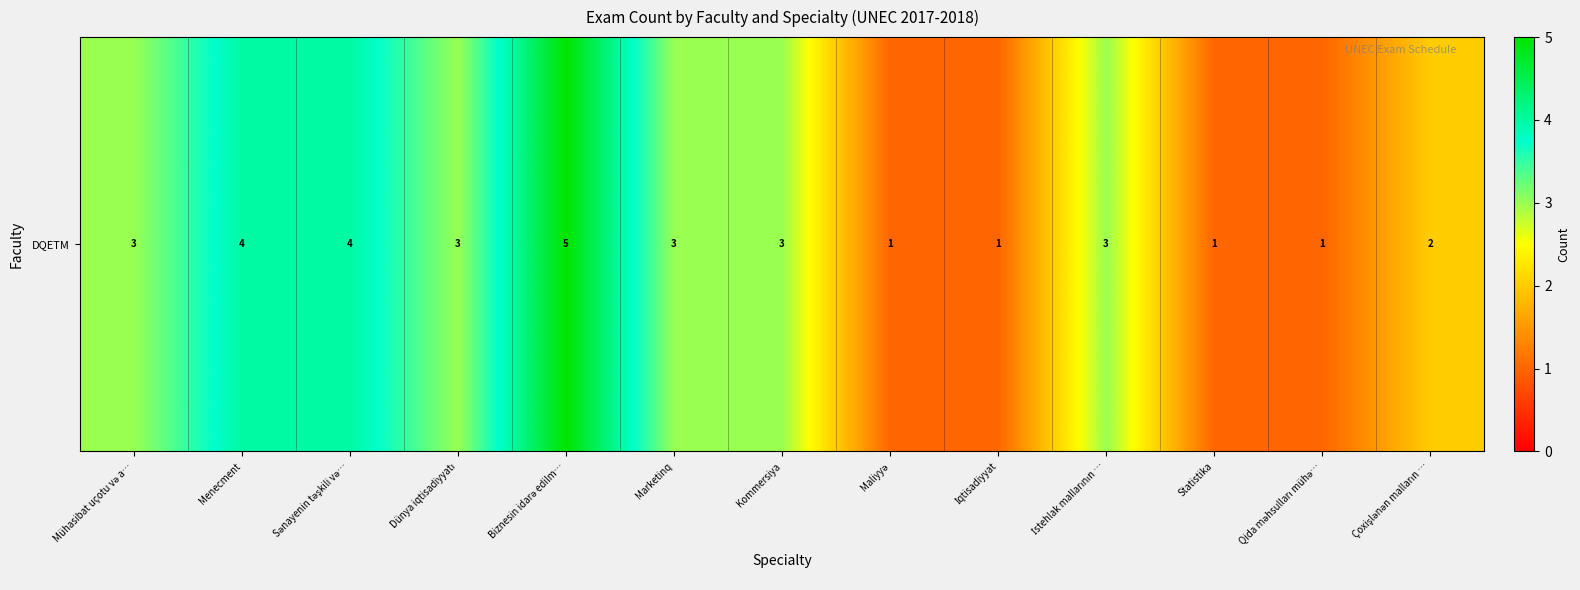

Rank the categories by value from highest to lowest.

Biznesin idarə edilm…, Menecment, Sənayenin təşkili və…, Mühasibat uçotu və a…, Dünya iqtisadiyyatı, Marketinq, Kommersiya, İstehlak mallarının …, Çoxişlənən malların …, Maliyyə, İqtisadiyyat, Statistika, Qida məhsulları mühə…